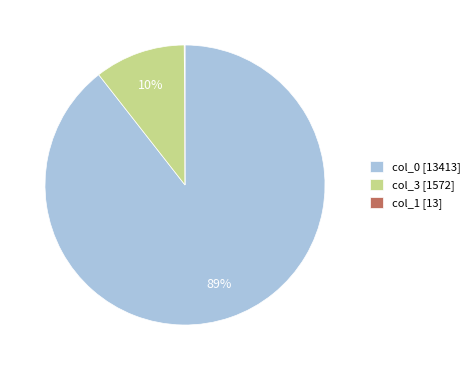

Is there a majority slice in this chart?

Yes